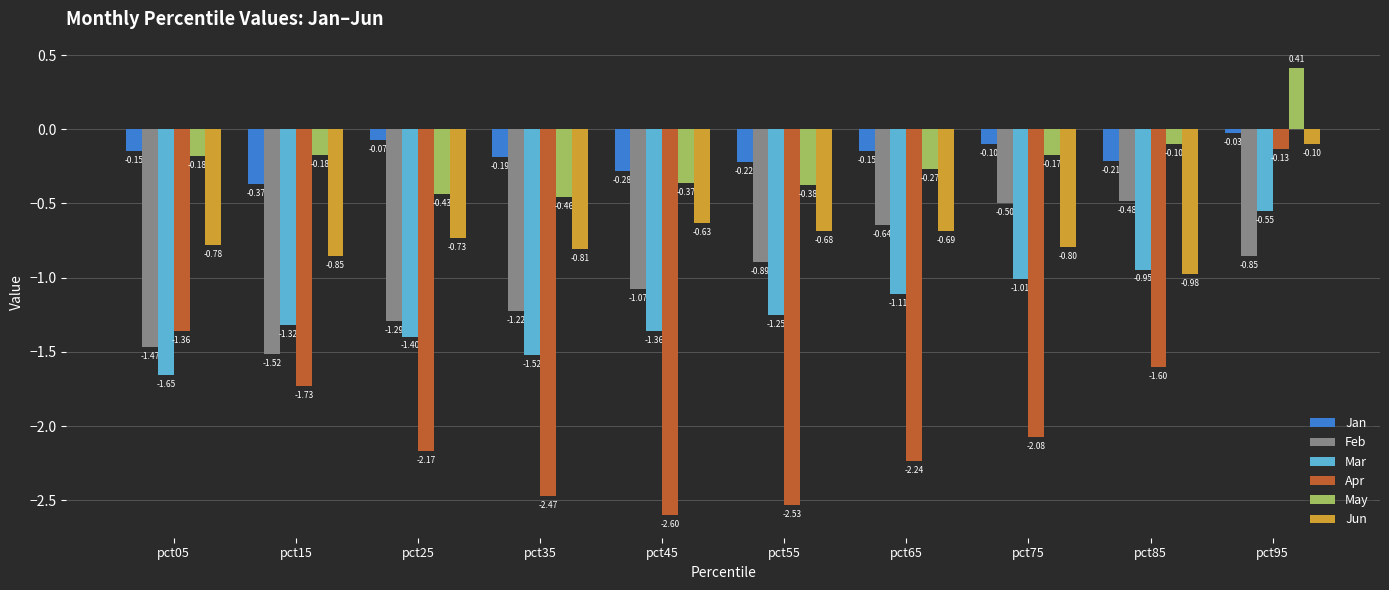

How many bars are there in each group?

6